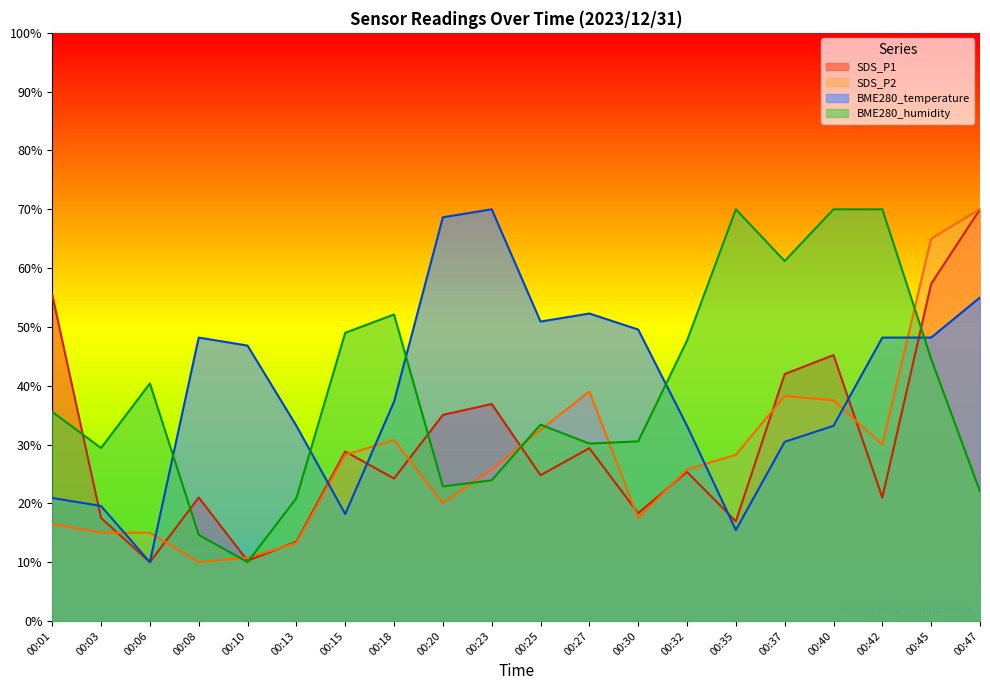

How many intersections are there between BME280_humidity and BME280_temperature?

5